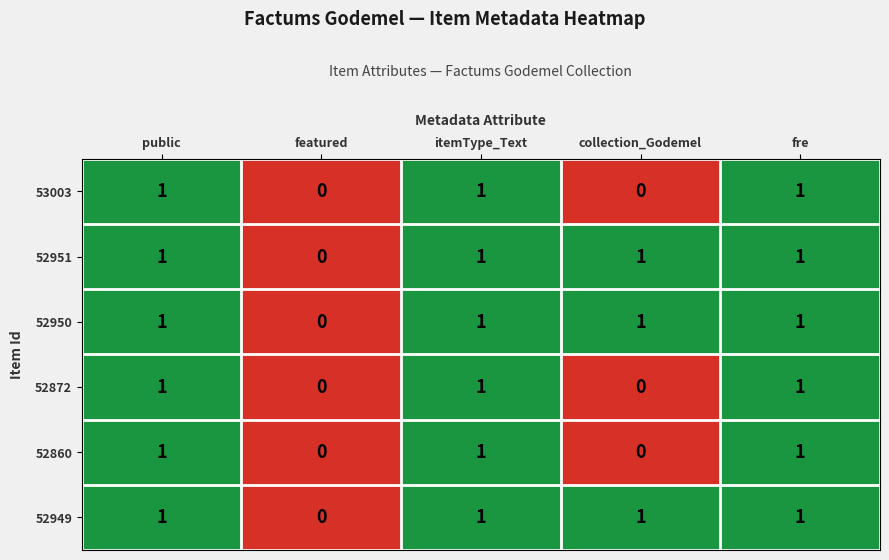

The value of 52872 at itemType_Text is 0. True or false?

False